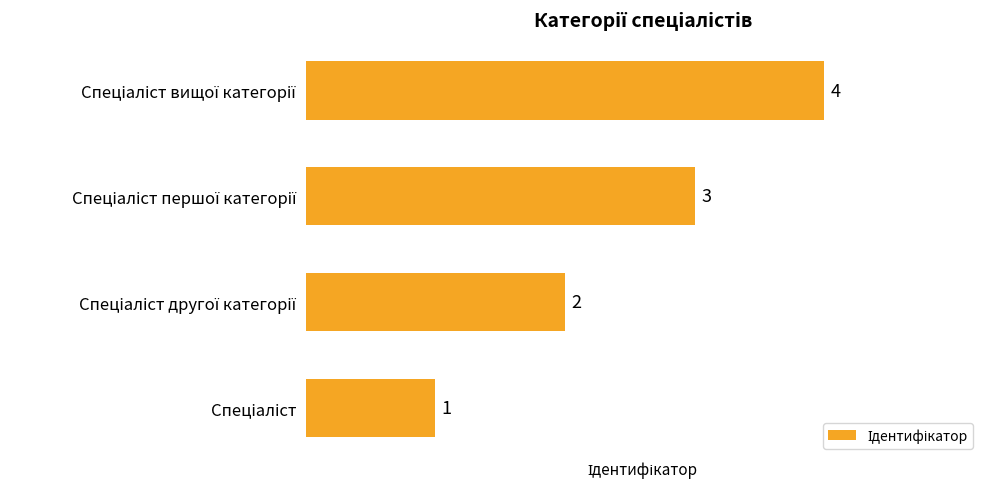

Does the chart contain any negative values?

No